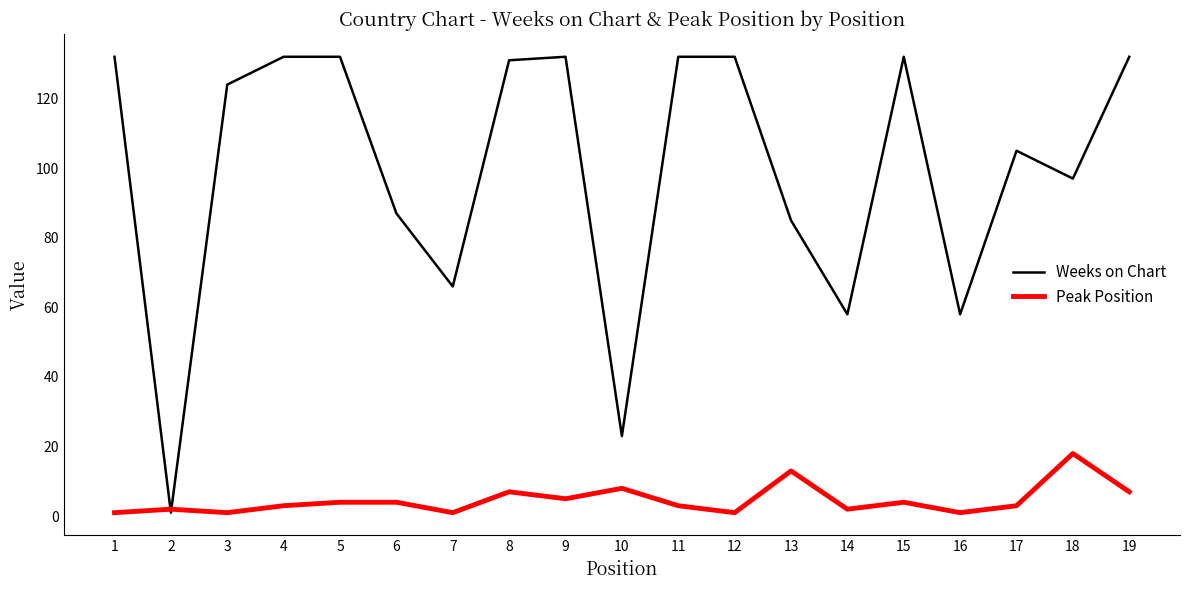

Which series has the widest spread of values?

Weeks on Chart